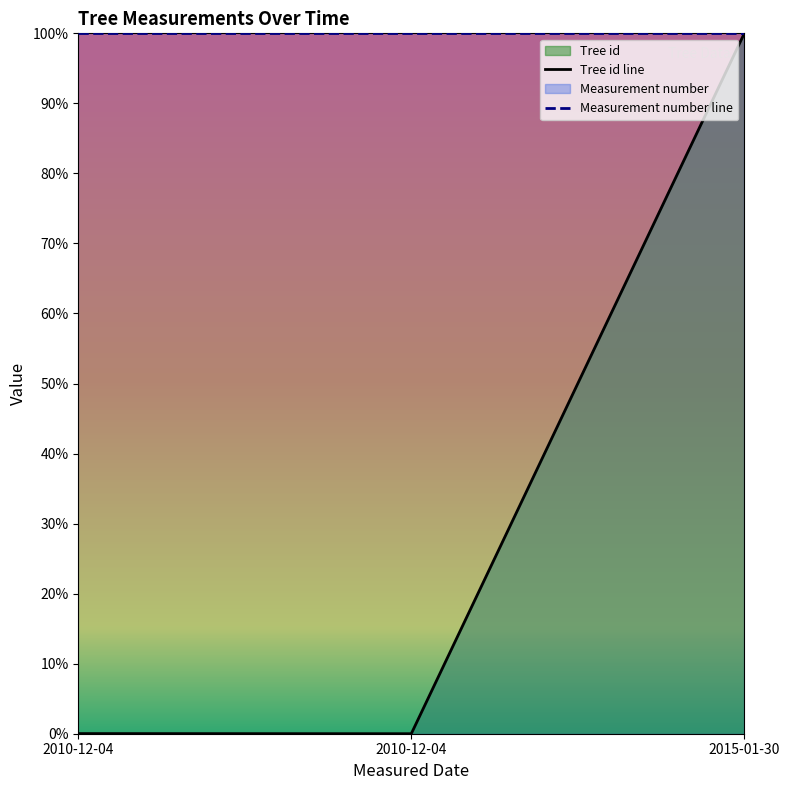

Reading left to right, list all the values displayed in this chart.

0.0	0.0	1.0